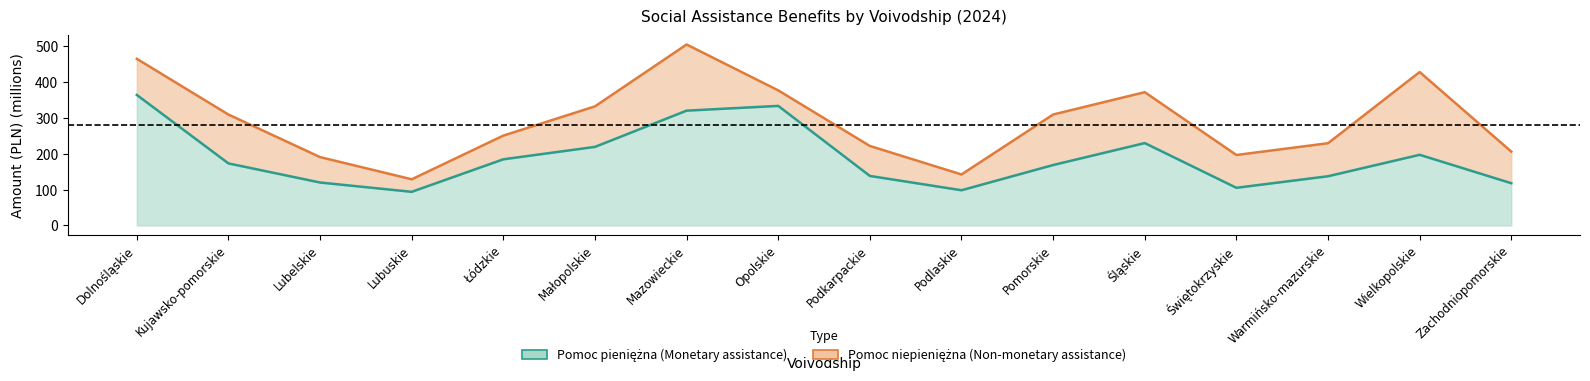

Reading left to right, extract all data points from this chart.

Dolnośląskie=364.4	Kujawsko-pomorskie=173.3	Lubelskie=119.9	Lubuskie=94.0	Łódzkie=184.8	Małopolskie=219.4	Mazowieckie=320.6	Opolskie=333.8	Podkarpackie=138.3	Podlaskie=98.3	Pomorskie=168.7	Śląskie=230.0	Świętokrzyskie=105.2	Warmińsko-mazurskie=137.4	Wielkopolskie=197.3	Zachodniopomorskie=118.0